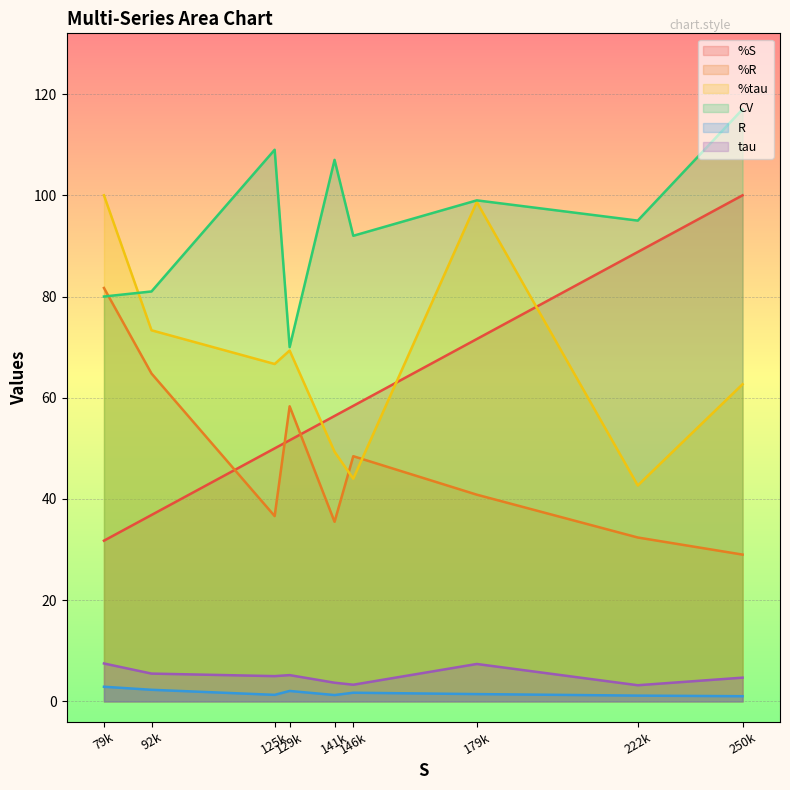

Where is the first local minimum for %tau?

125k